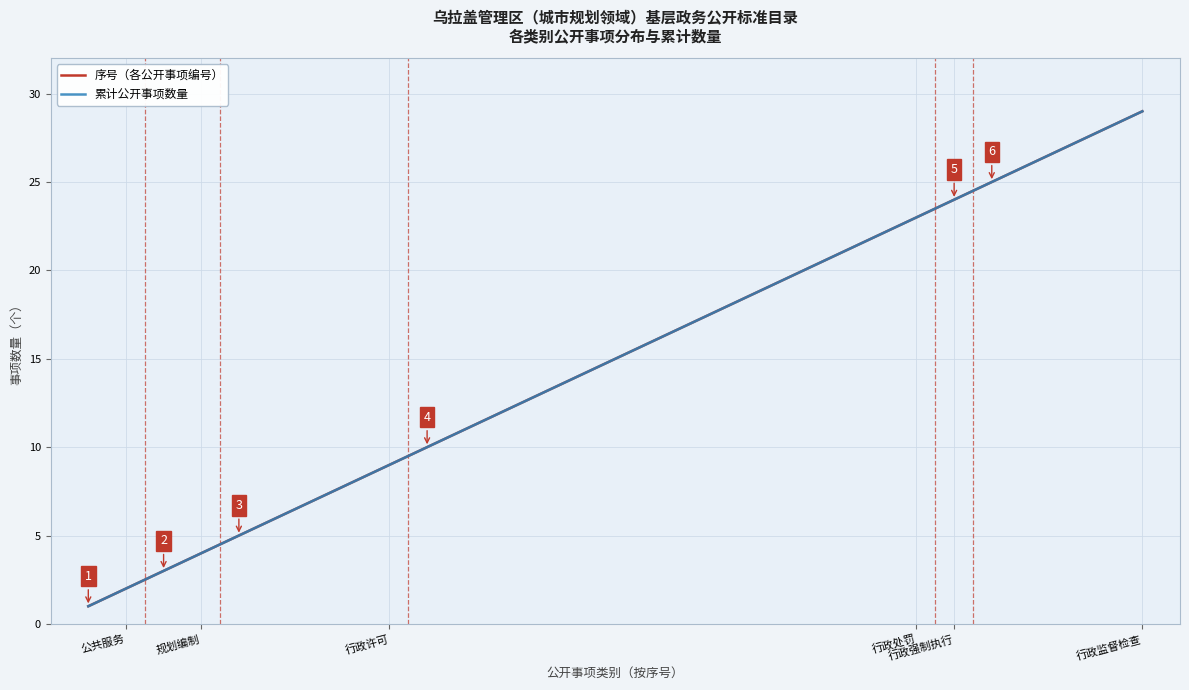

At how many categories does at least one series exceed 20?

9